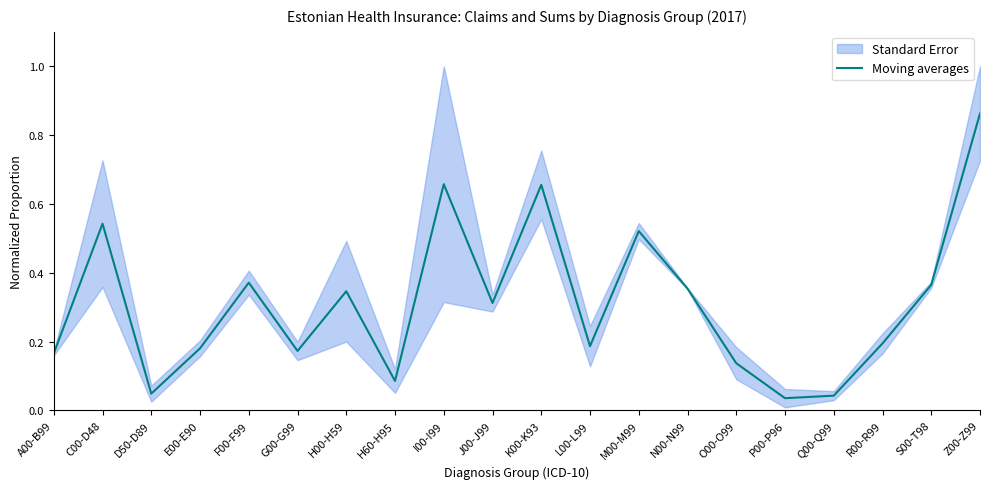

The value at J00-J99 is 0.2. True or false?

False